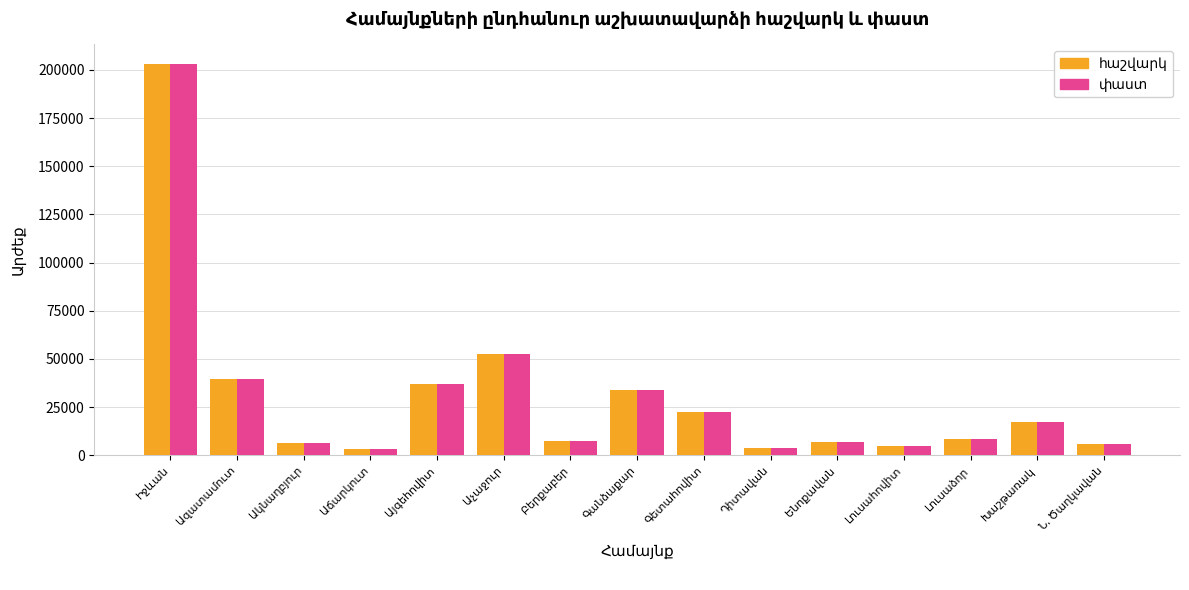

What is the value of the փաստ bar at the 3rd from the left?

6261.5